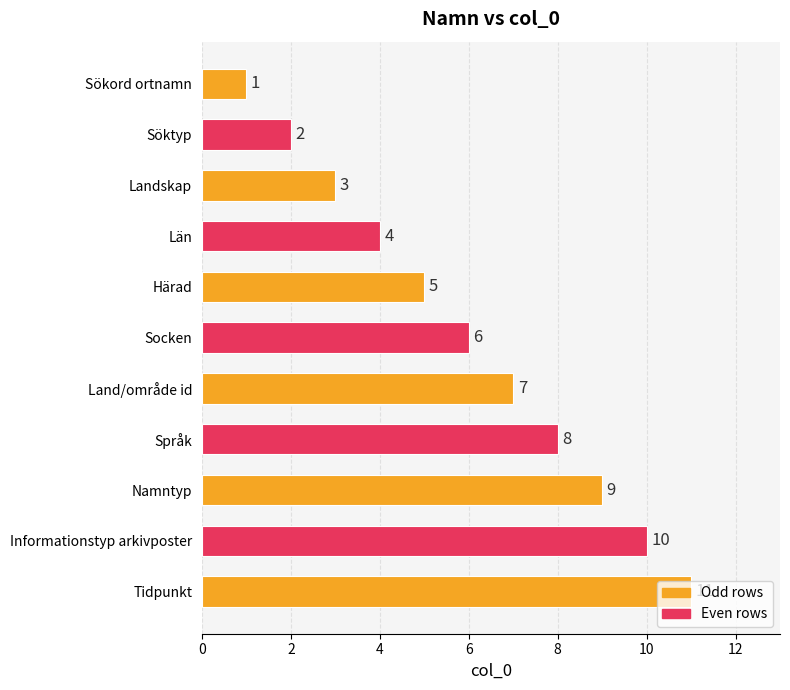

What is the value of the 3rd bar from the top?

3